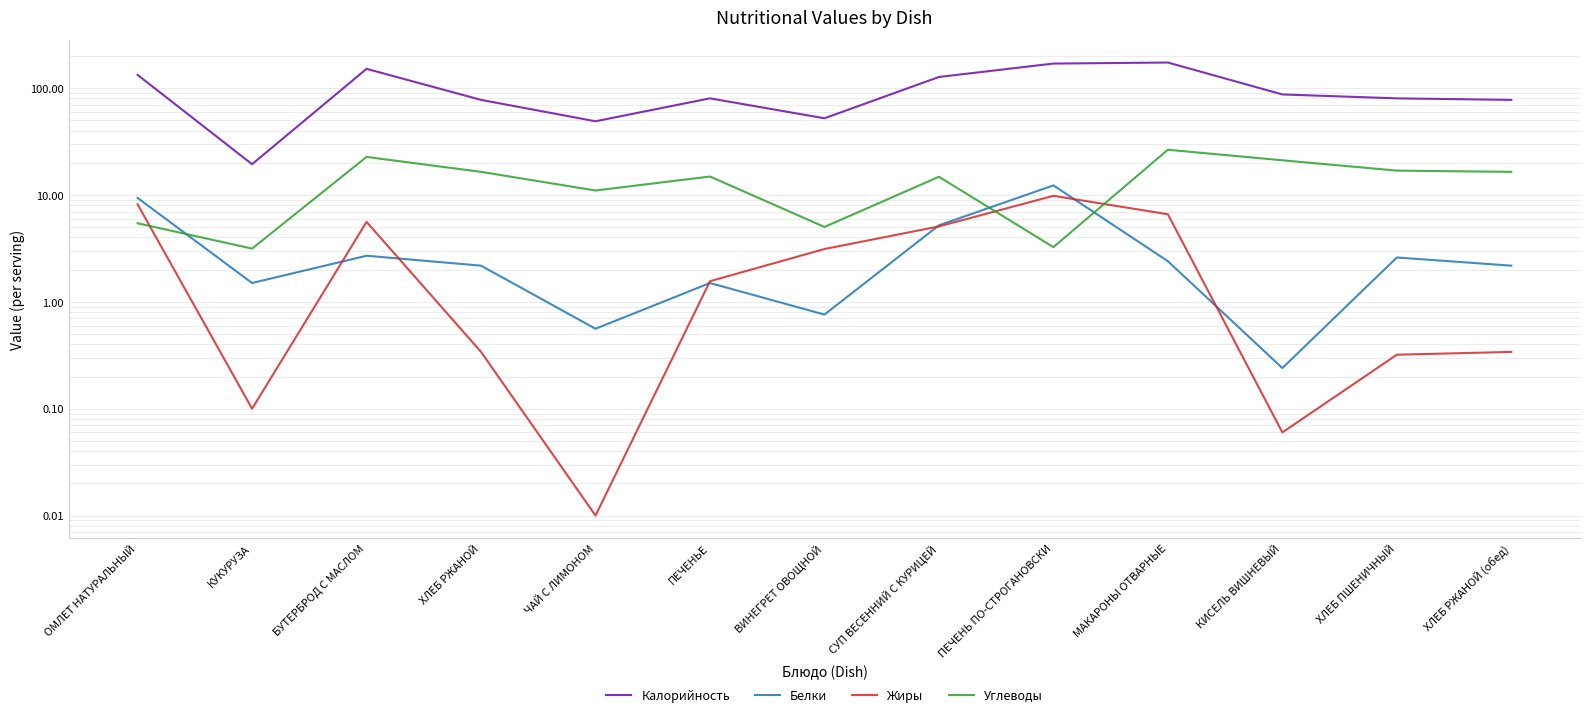

The Углеводы series shows 4.6 at ПЕЧЕНЬ ПО-СТРОГАНОВСКИ. True or false?

False